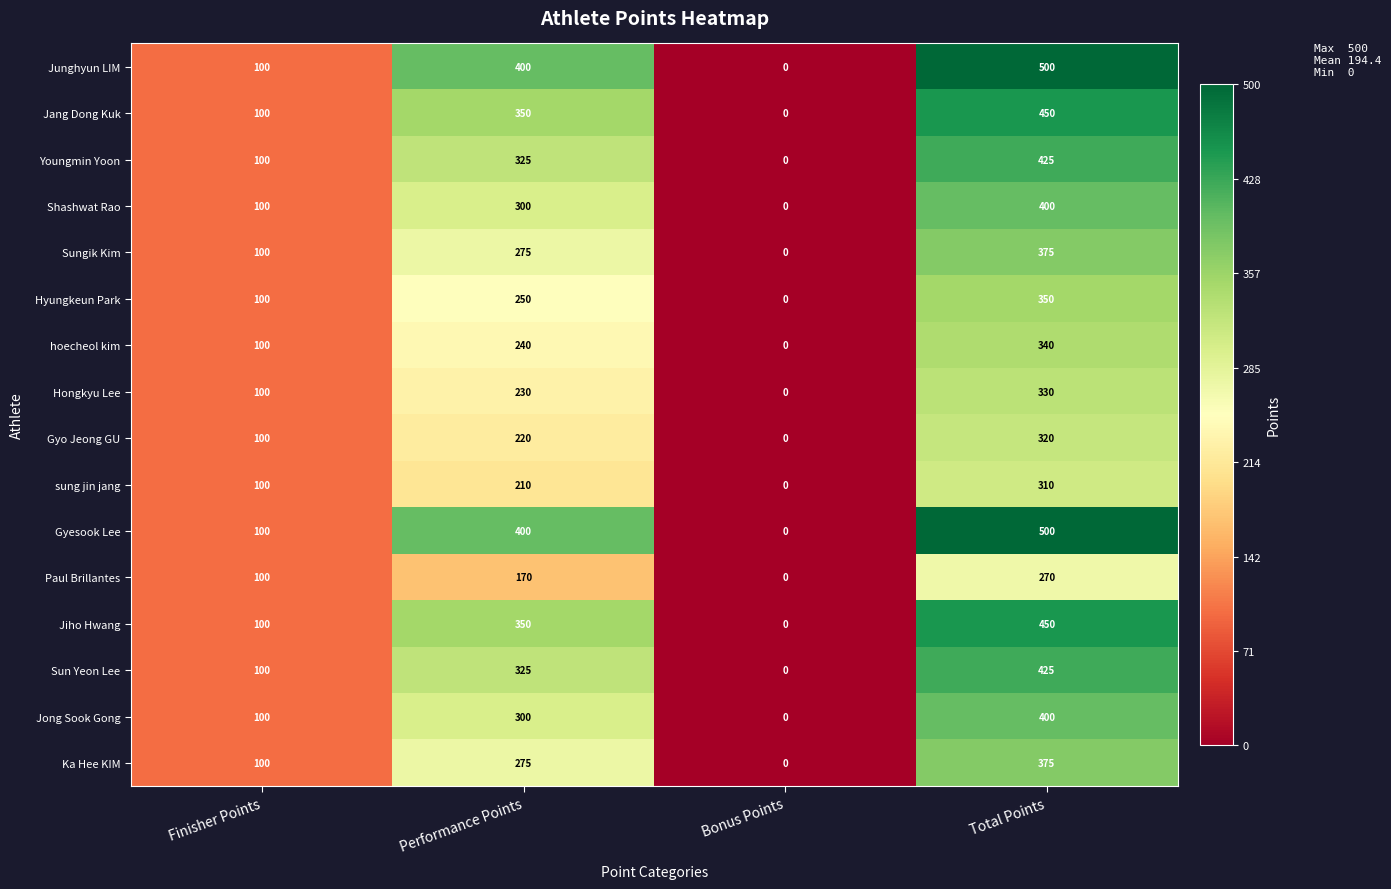

At how many categories does at least one series exceed 42?

3